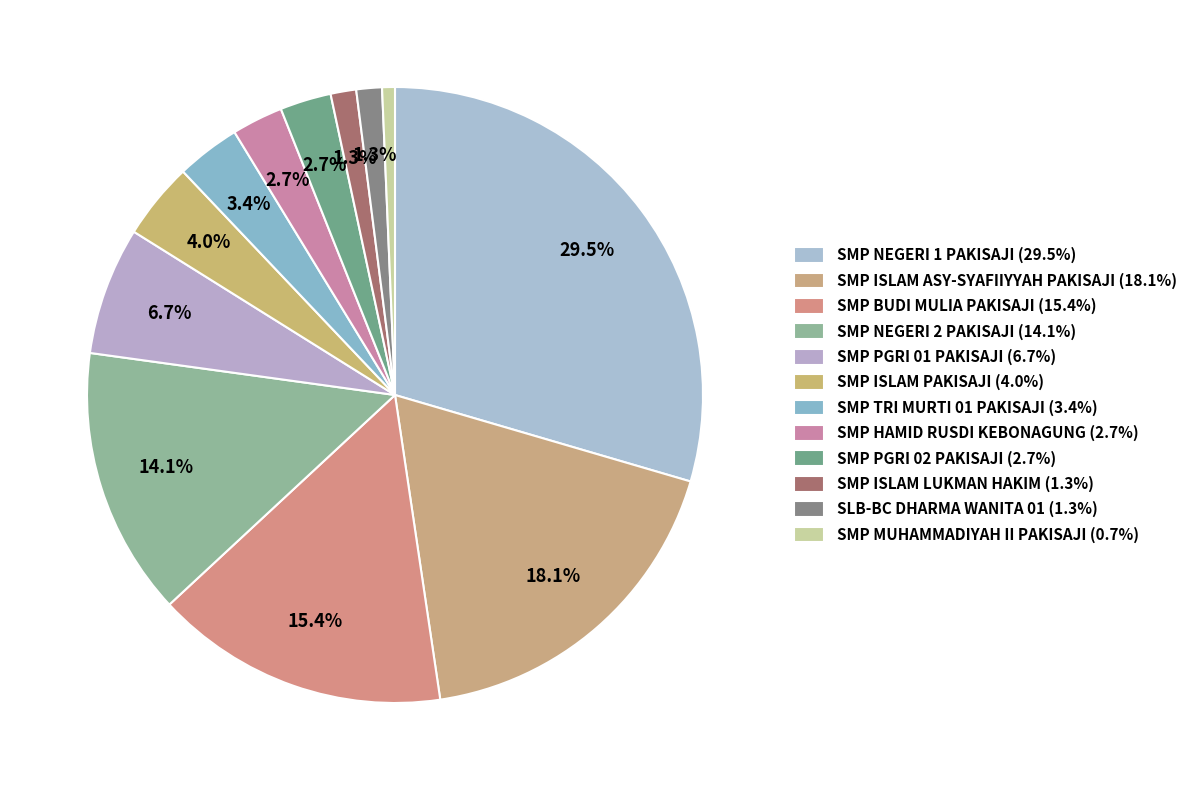

How many slices are in this pie chart?

12